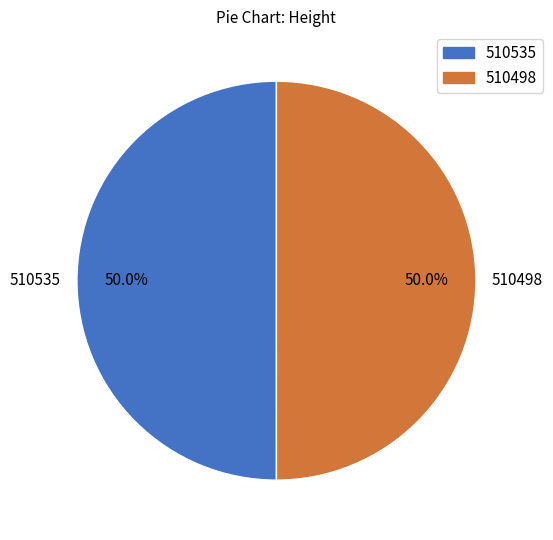

What is the ratio of the value at 510498 to the value at 510535?

1.0